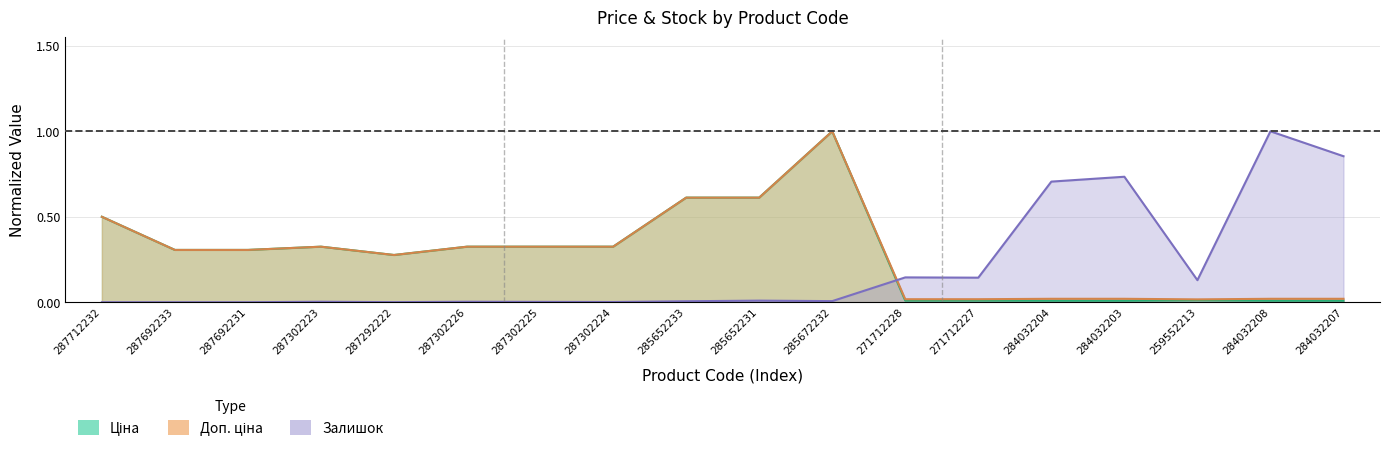

Which series has the widest spread of values?

Залишок